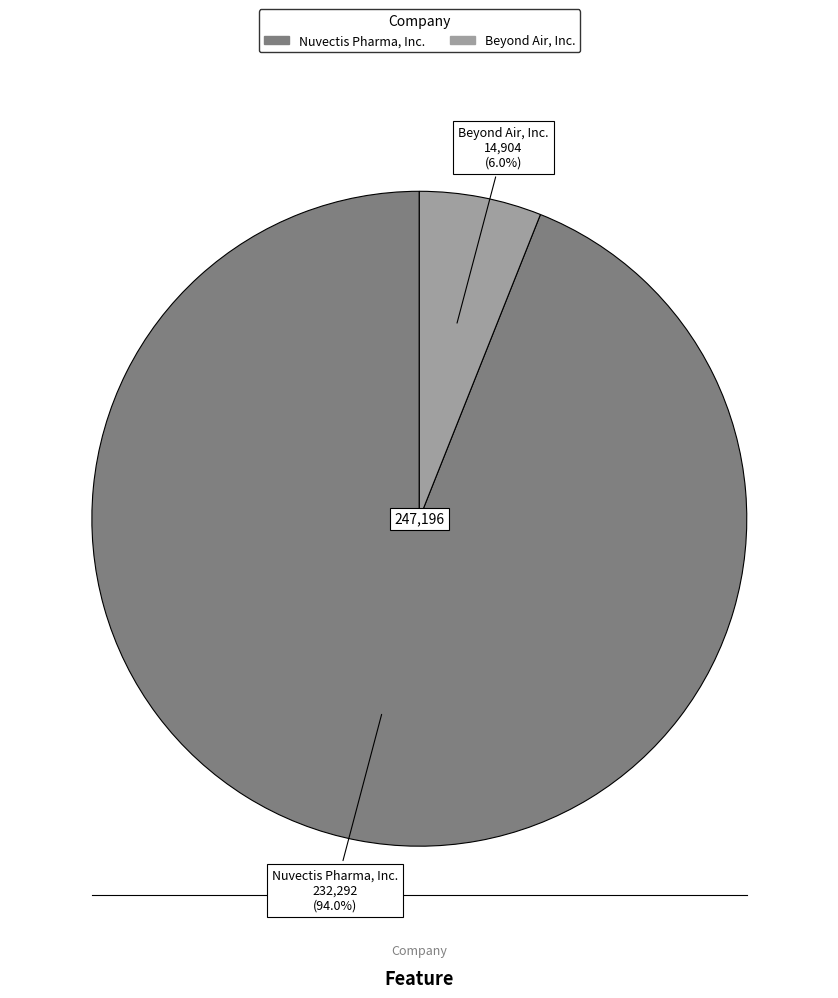

What is the majority slice?

Nuvectis Pharma, Inc.